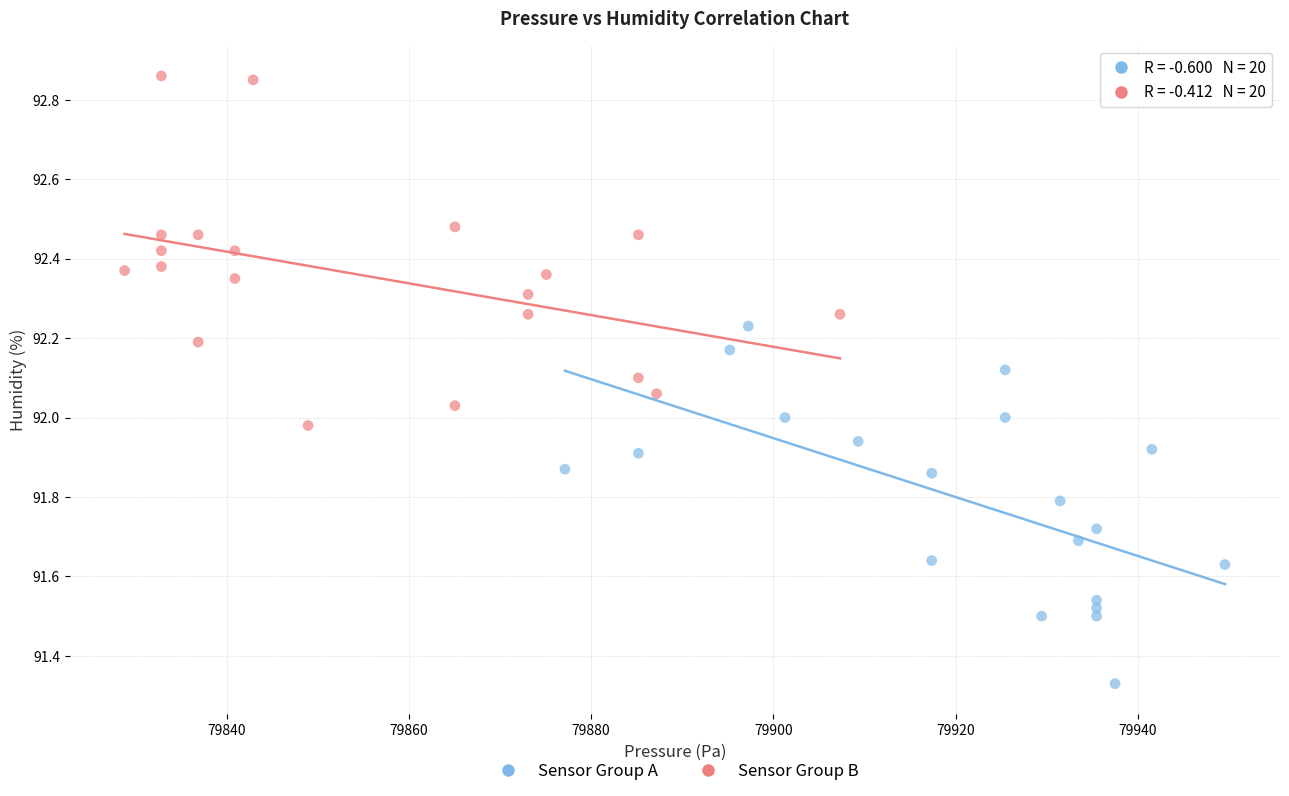

Which series contains the highest Y value?

Sensor Group B